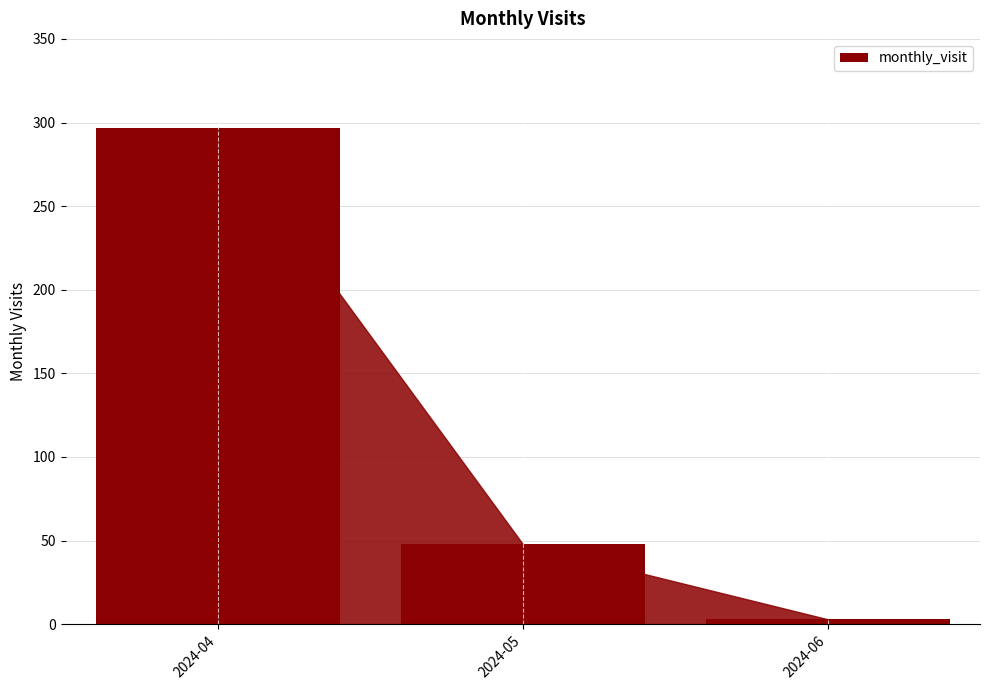

What is the maximum value shown in the chart?

297